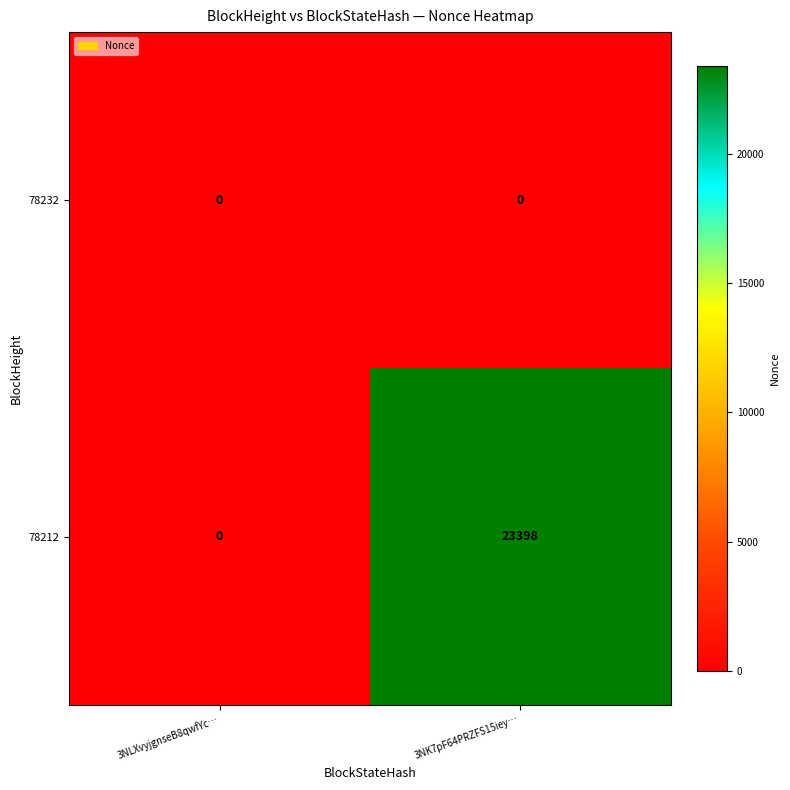

Which series has the widest spread of values?

78212